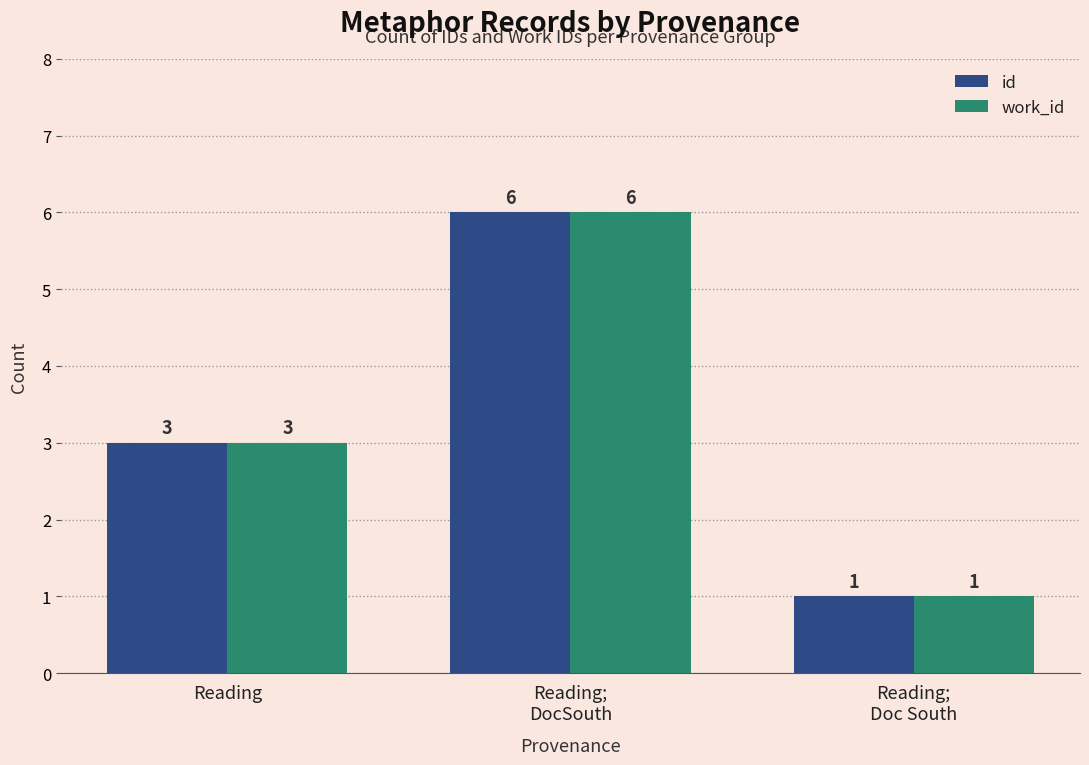

What is the average value of the work_id series?

3